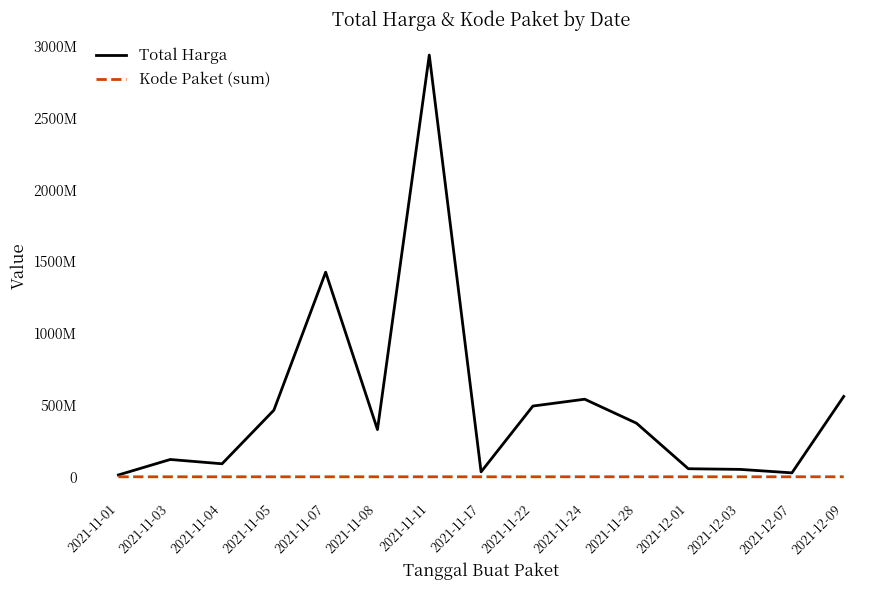

Reading right to left, list all the values displayed in this chart.

Total Harga: 2021-12-09=559971000	2021-12-07=27412000	2021-12-03=51601000	2021-12-01=56152800	2021-11-28=373404000	2021-11-24=540634200	2021-11-22=493000000	2021-11-17=34292000	2021-11-11=2938963240	2021-11-08=329124000	2021-11-07=1425867900	2021-11-05=464002100	2021-11-04=90672075	2021-11-03=120613270	2021-11-01=12787500
Kode Paket (sum): 2021-12-09=277693	2021-12-07=128516	2021-12-03=117783	2021-12-01=103541	2021-11-28=91101	2021-11-24=211626	2021-11-22=55826	2021-11-17=40112	2021-11-11=84587	2021-11-08=86882	2021-11-07=16823	2021-11-05=13652	2021-11-04=34445	2021-11-03=49456	2021-11-01=1139